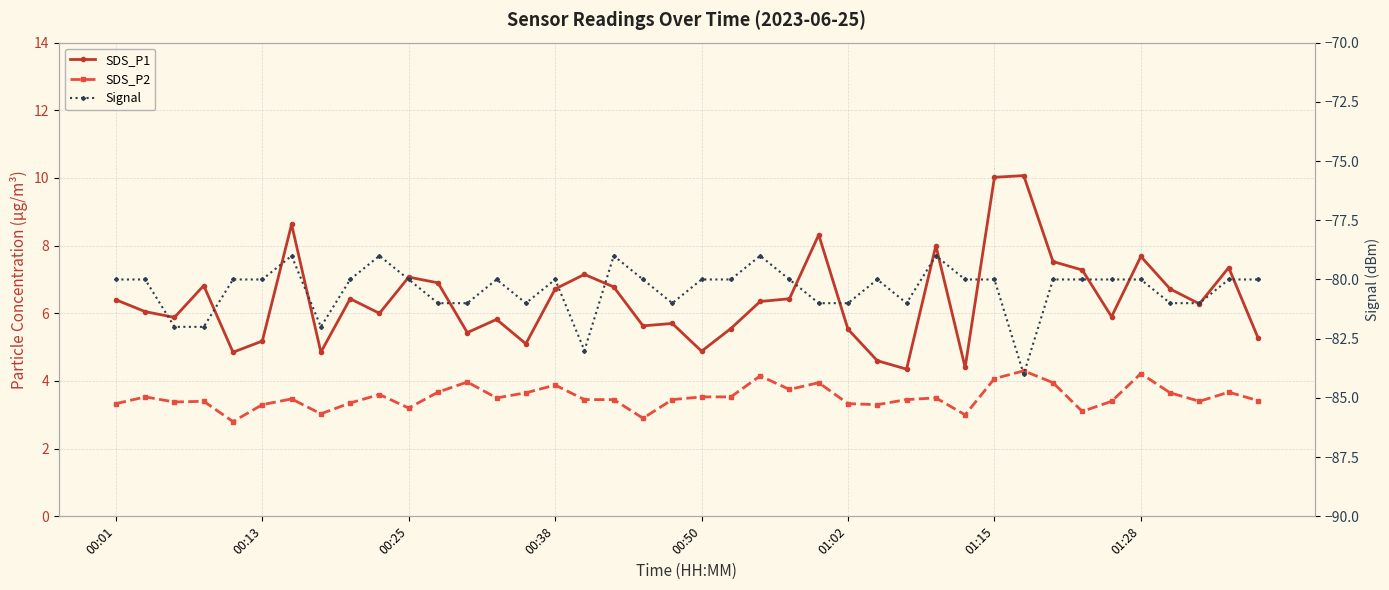

What is the average value of the SDS_P1 series?

6.4